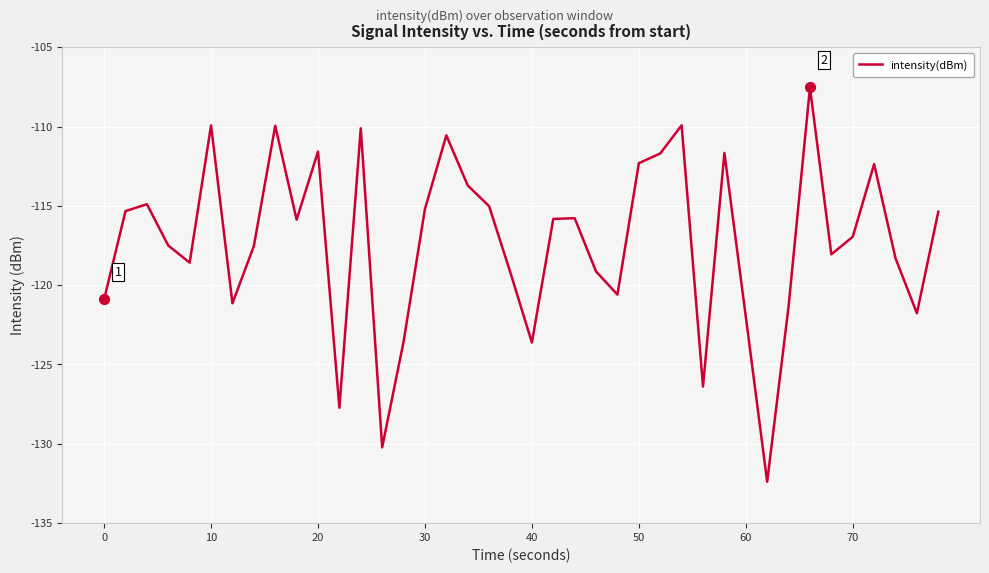

What is the maximum value shown in the chart?

-107.5